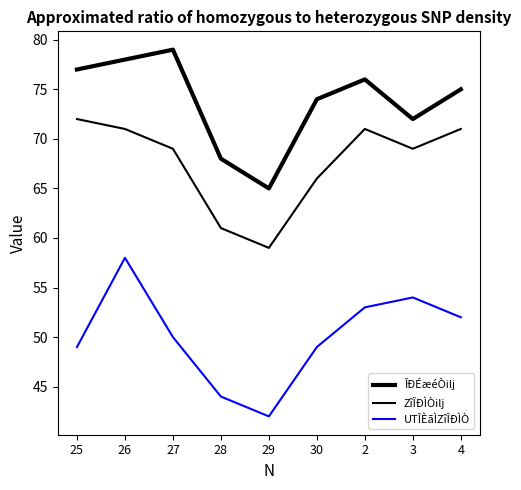

What is the sum of all ZîÎÐÌÒilj values?

609